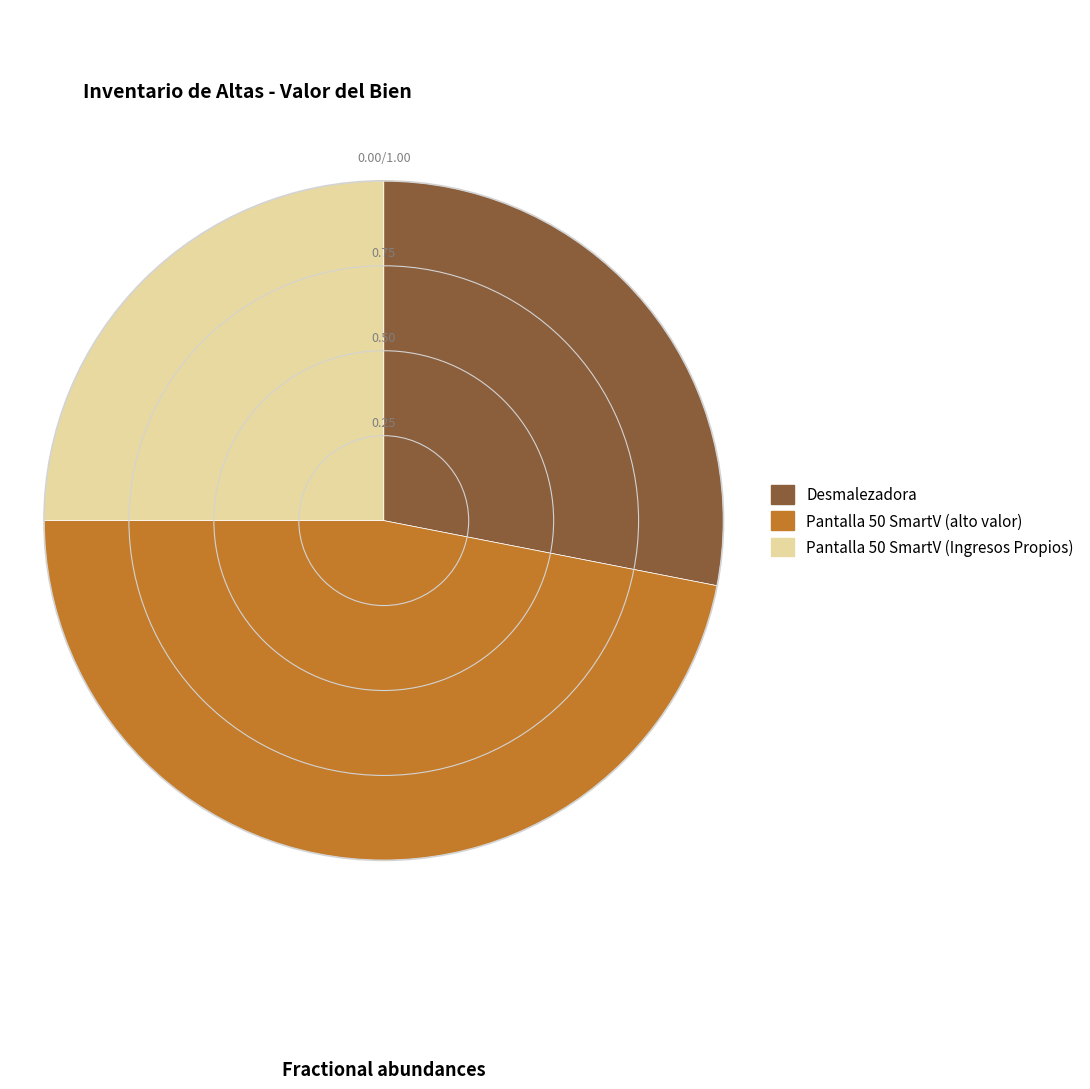

Rank the categories by value from lowest to highest.

Pantalla 50 SmartV (Ingresos Propios), Desmalezadora, Pantalla 50 SmartV (alto valor)